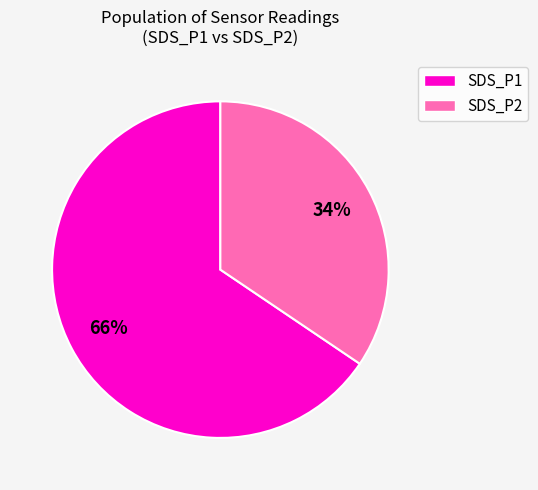

To the nearest percent, what is the average slice percentage?

50%